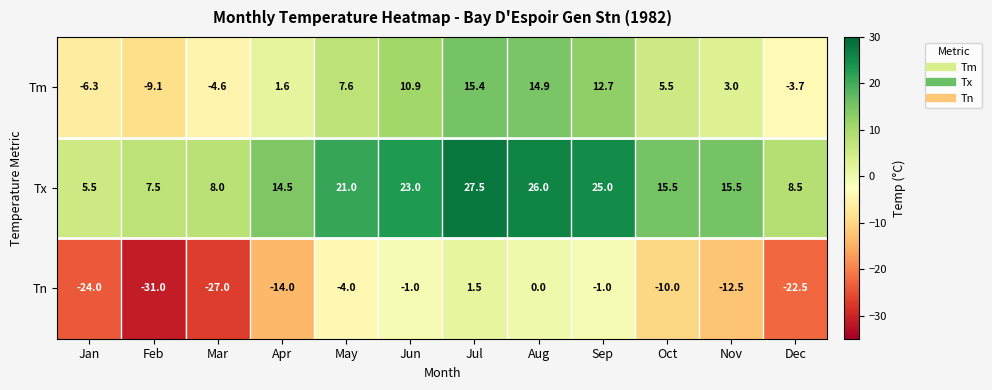

Between Mar and Apr, which series saw the biggest shift?

Tn